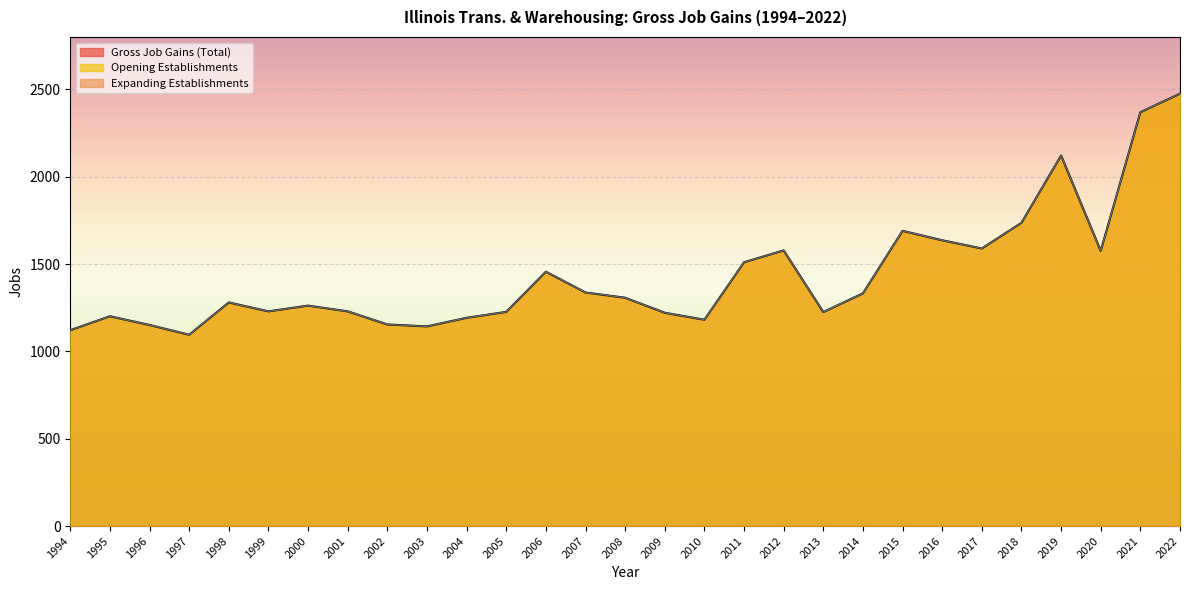

What is the difference between the maximum and minimum values in the Gross Job Gains (Total) series?

1380